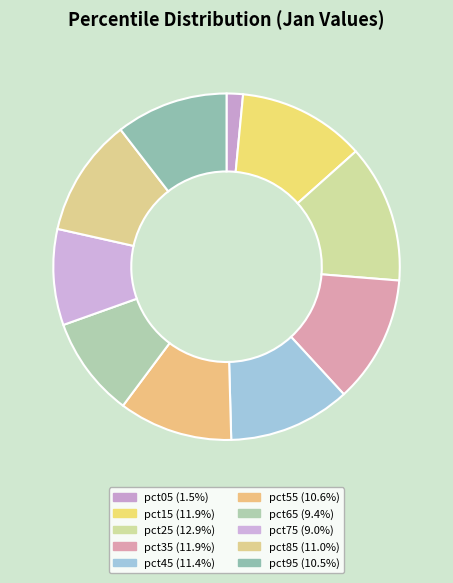

How many slices are in this pie chart?

10